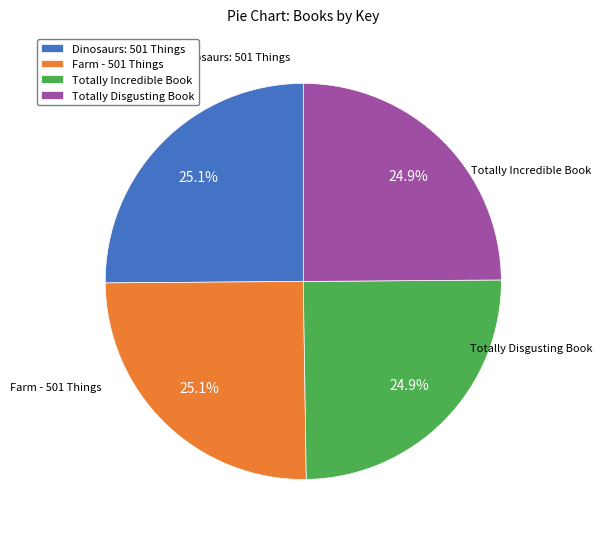

Approximately how many times larger is the value at Farm - 501 Things compared to Dinosaurs: 501 Things?

1.0